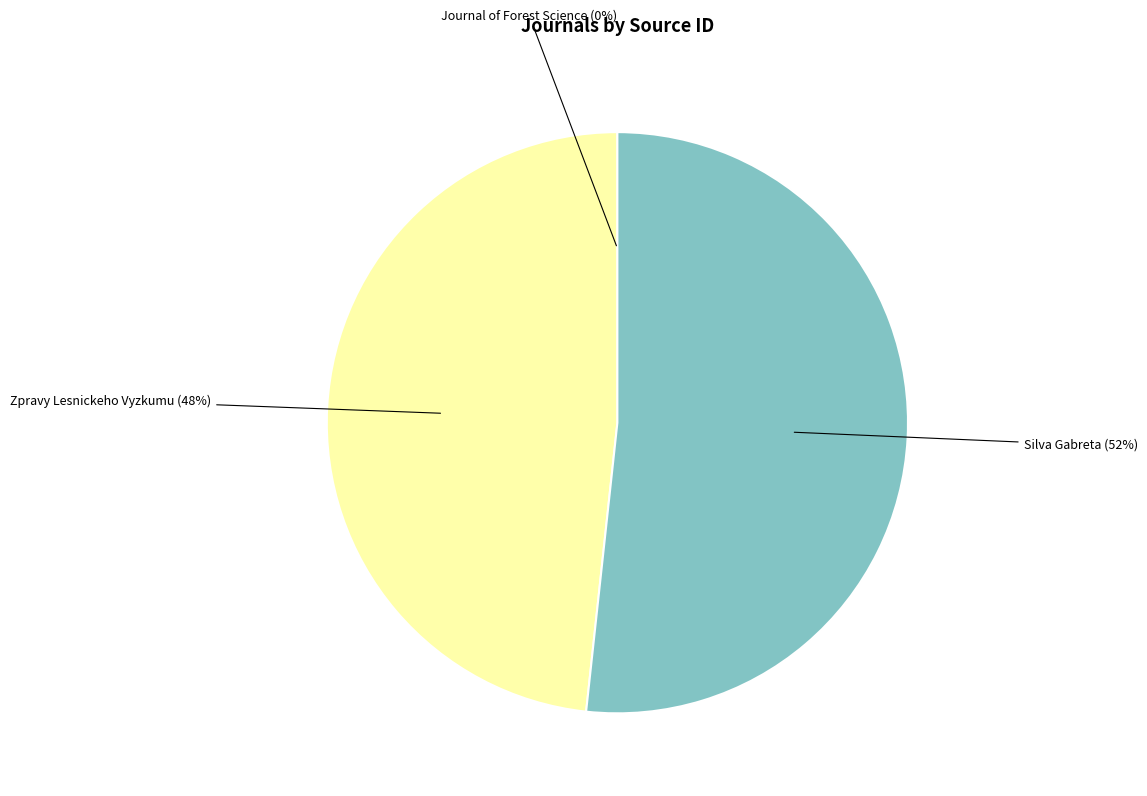

To the nearest percent, what is the average slice percentage?

33%